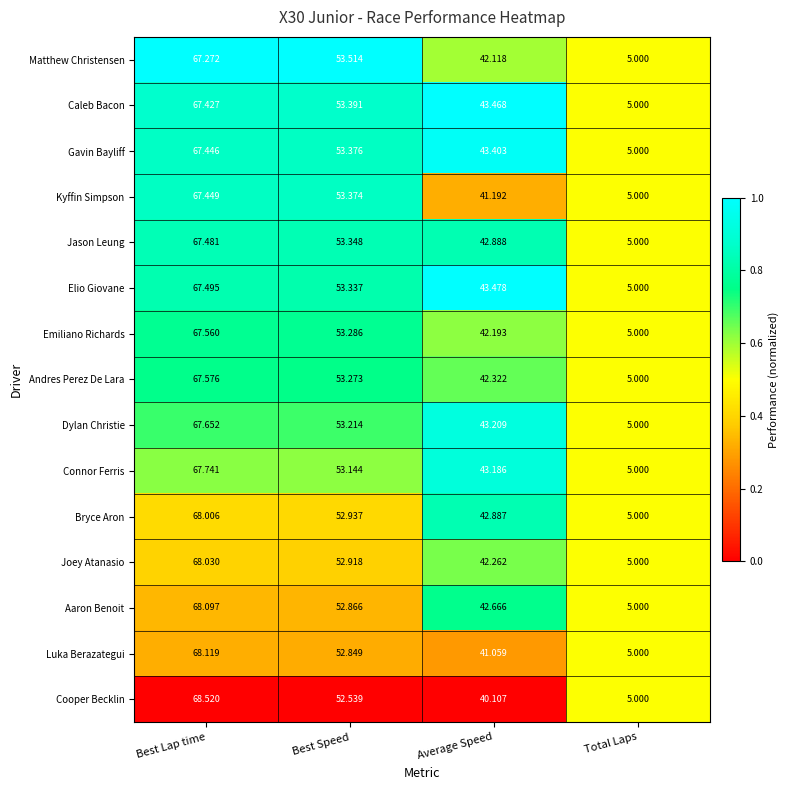

At which category is the sum across all series the highest?

Best Lap time